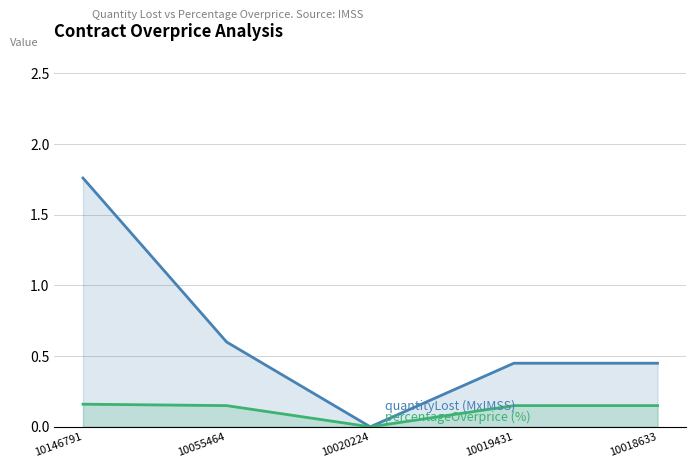

Reading left to right, what are all the values shown in this chart?

quantityLost (MxIMSS): 1.8	0.6	0.0	0.5	0.5
percentageOverprice (%): 0.2	0.1	0.0	0.1	0.1